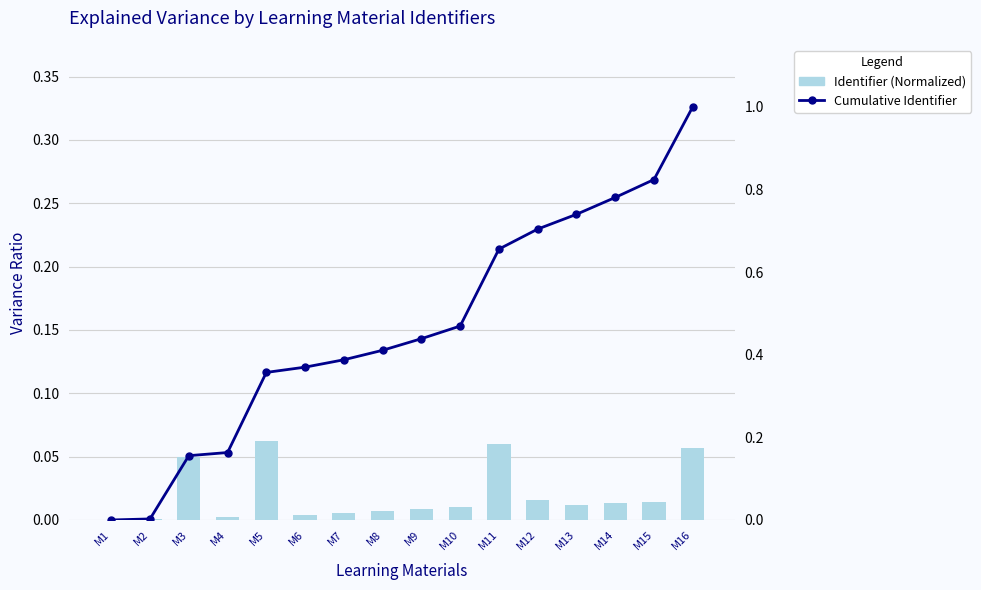

True or false: Cumulative Identifier has a value of 0.7 at M11.

True